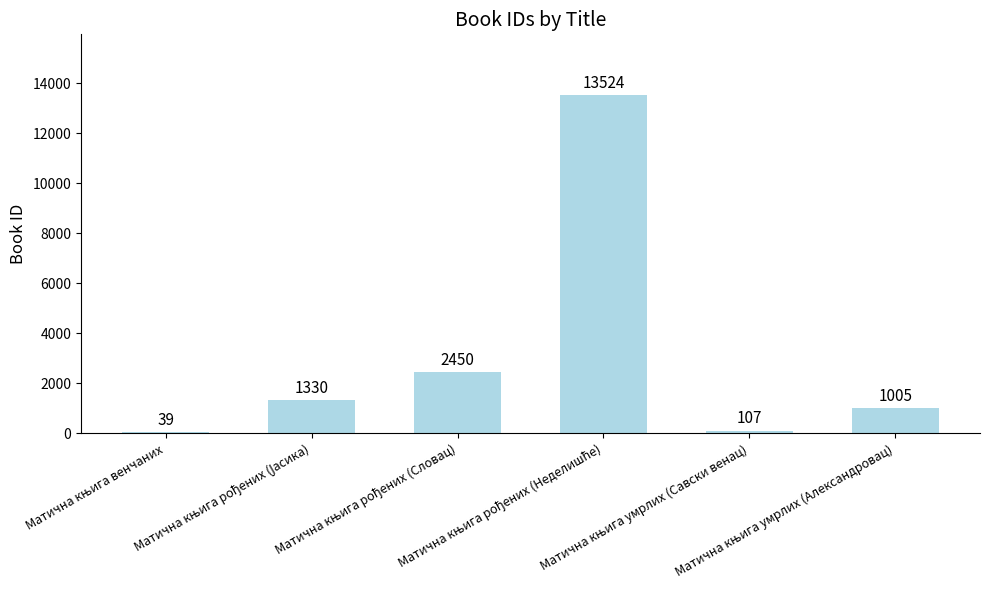

How many data points does each series have?

6